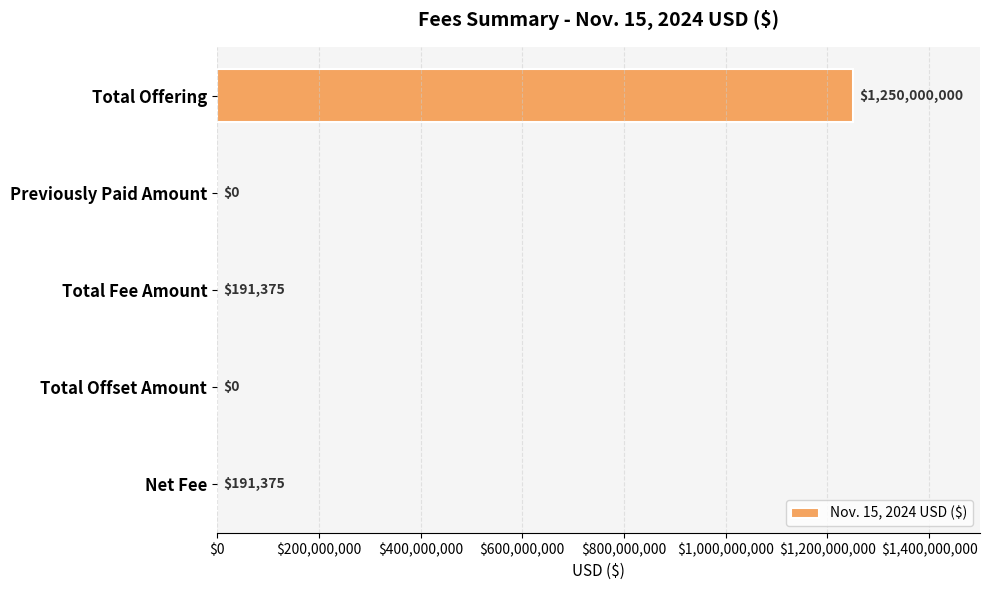

What value does the data have at Total Fee Amount, to the nearest 50?

191400